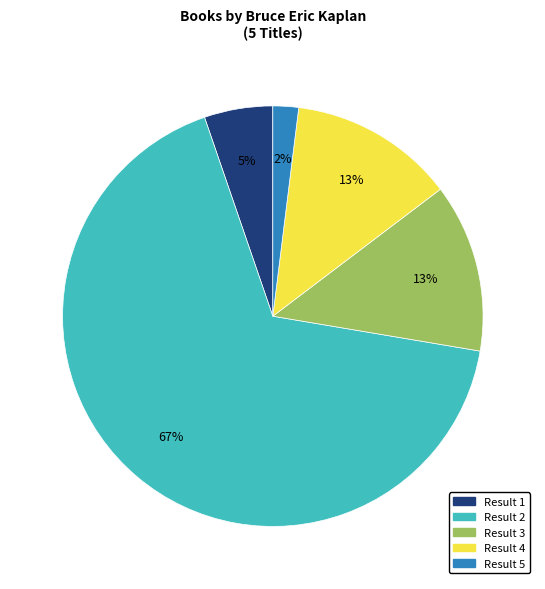

Does any single category account for the majority?

Yes